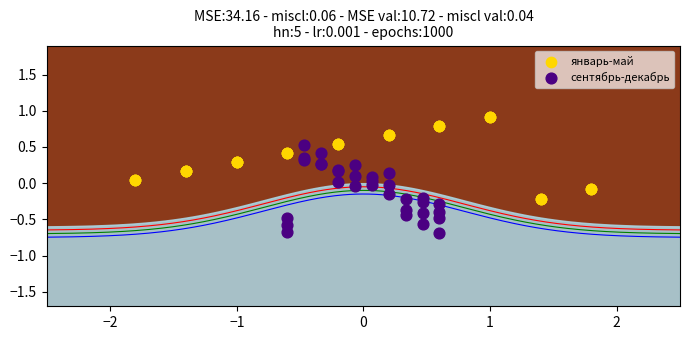

Which series reaches the maximum Y coordinate?

январь-май